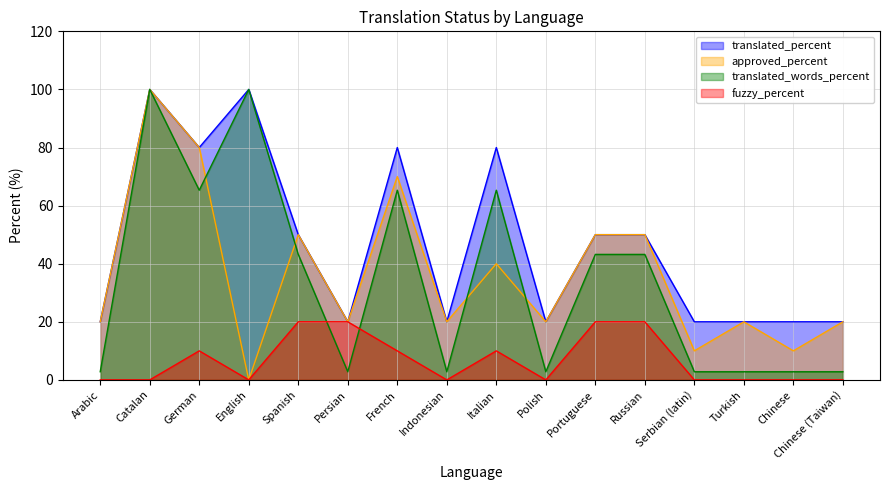

At which label does translated_words_percent reach its minimum?

Arabic